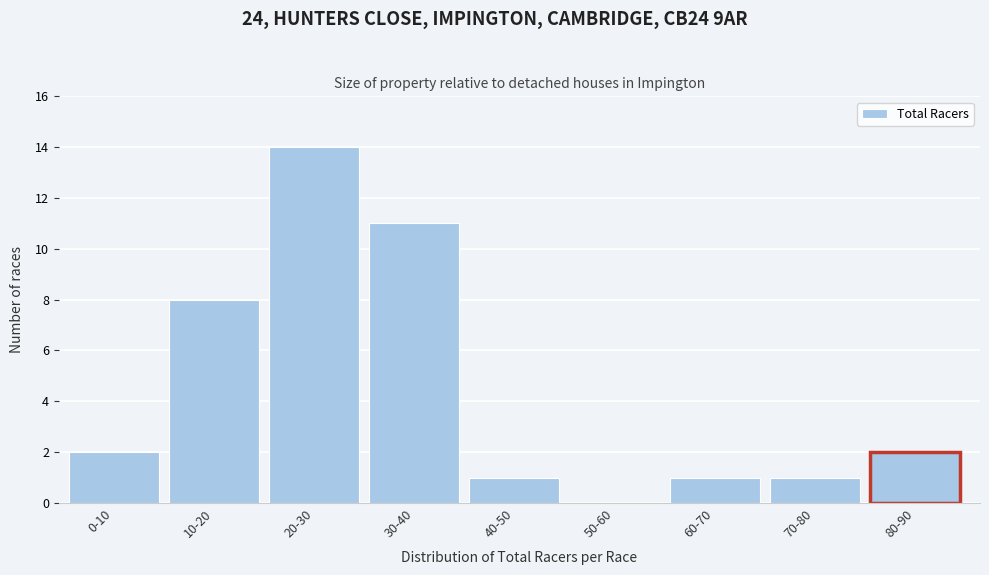

Reading right to left, what are all the values shown in this chart?

80-90=2	70-80=1	60-70=1	50-60=0	40-50=1	30-40=11	20-30=14	10-20=8	0-10=2